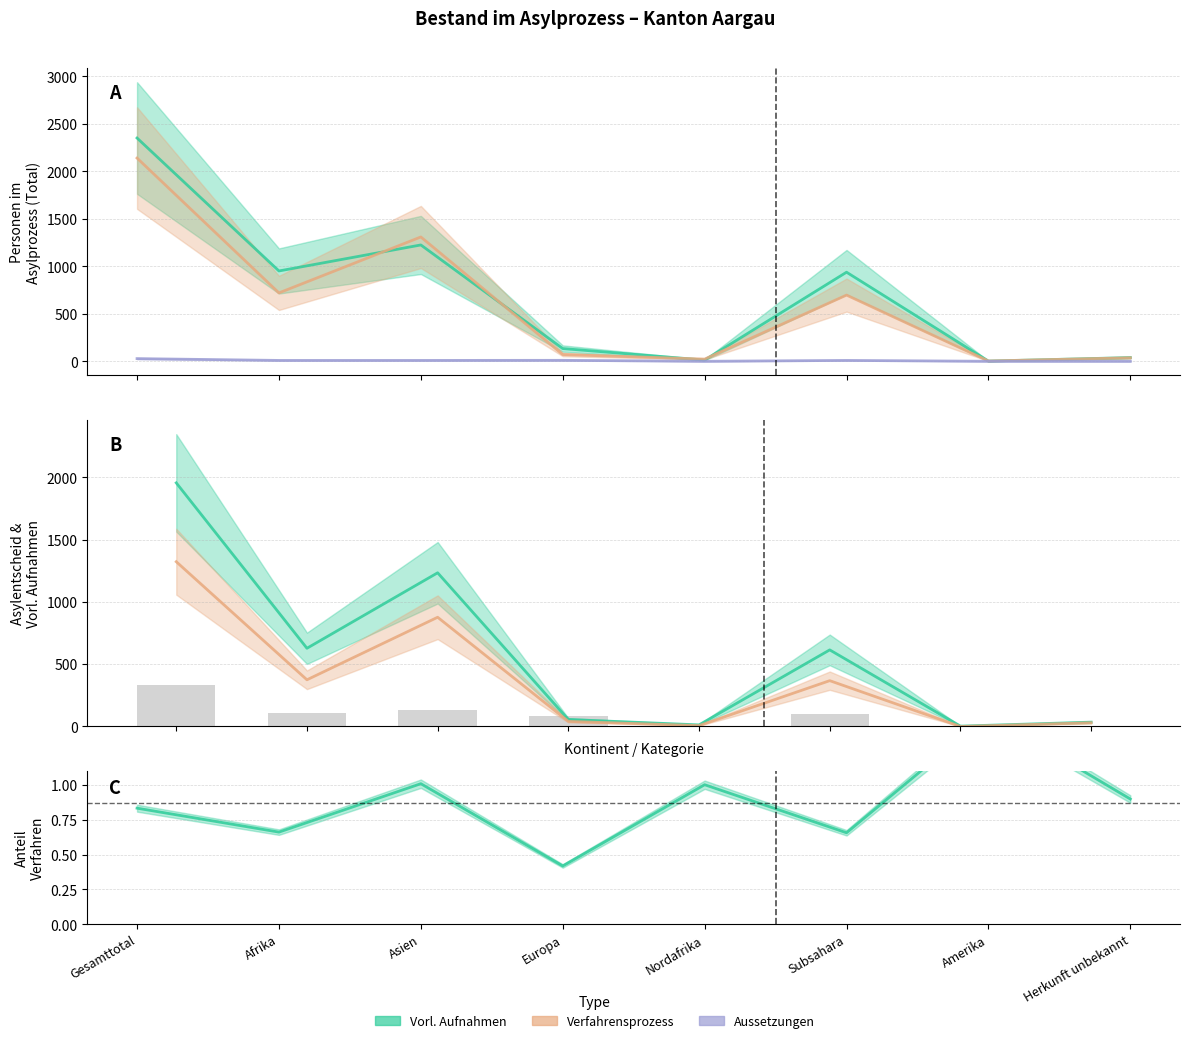

What is the maximum value for Asylentscheidungsprozess?

1956